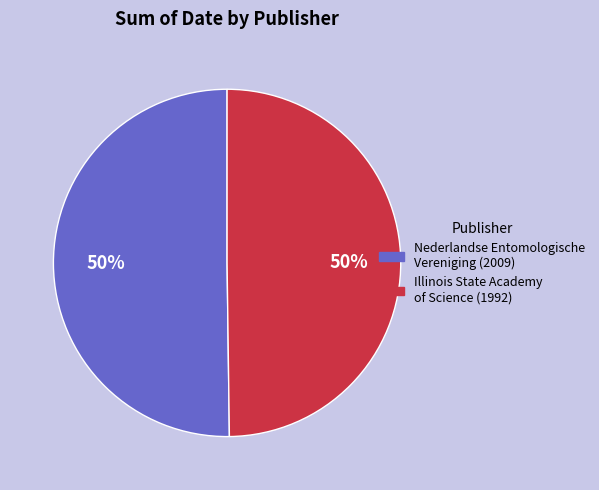

To the nearest percent, what portion does Nederlandse Entomologische Vereniging (2009) represent?

50%